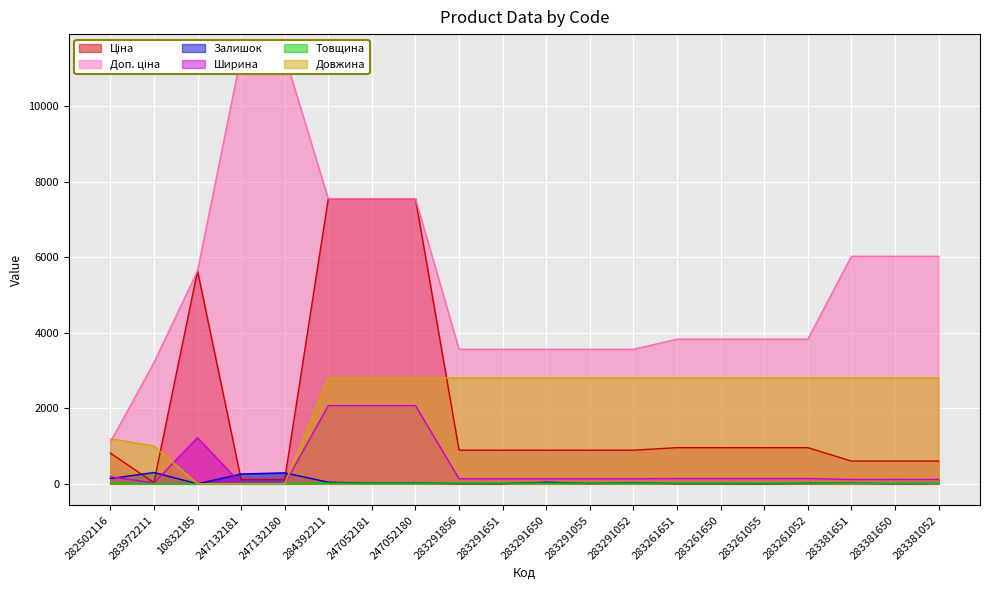

At which label does Довжина reach its minimum?

10832185